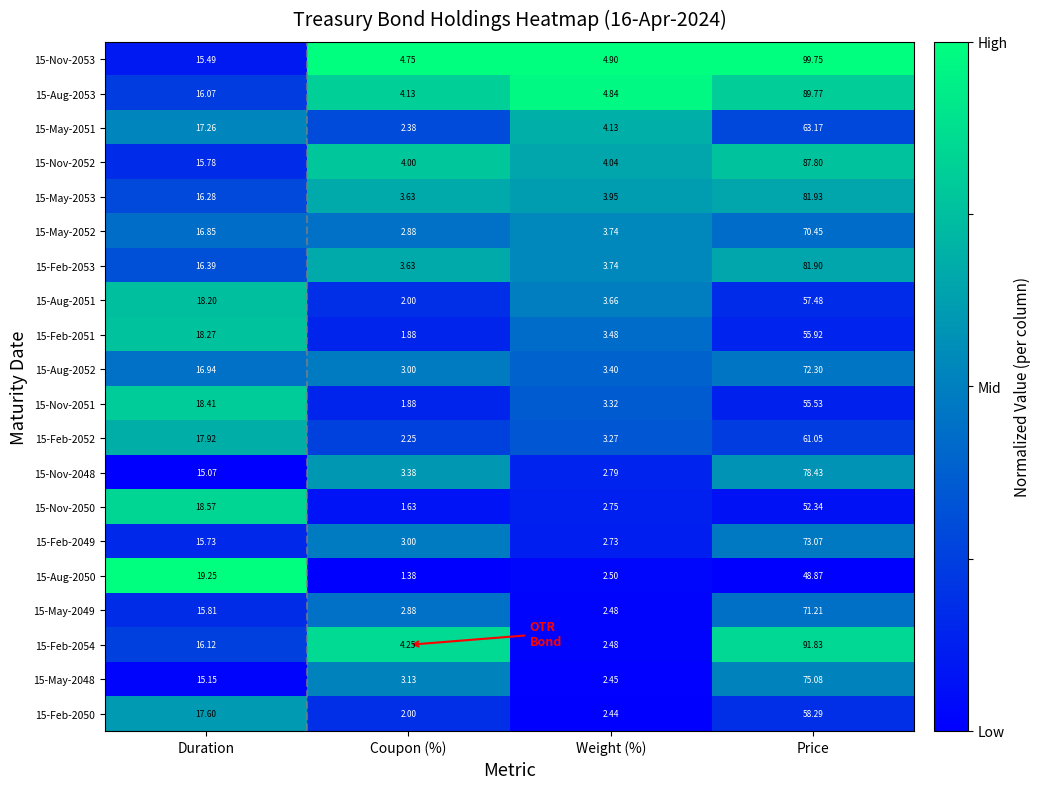

At which label does 15-Nov-2052 reach its peak?

Price